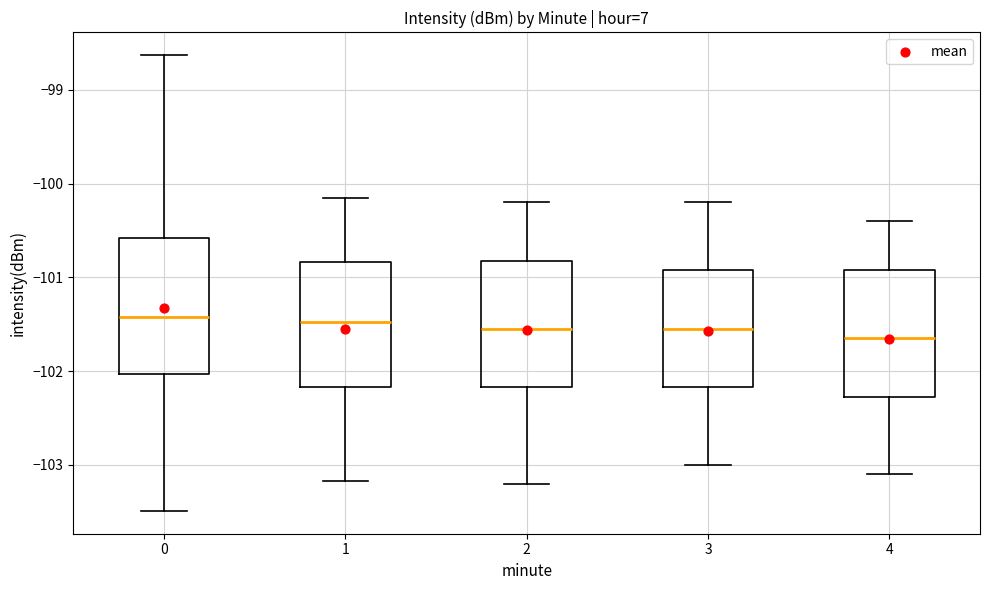

Which box's median line is the lowest?

4